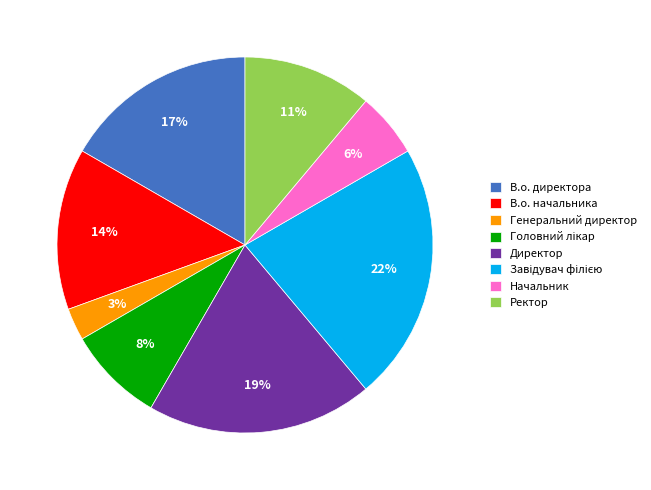

Does Начальник account for over 50% of the chart?

No